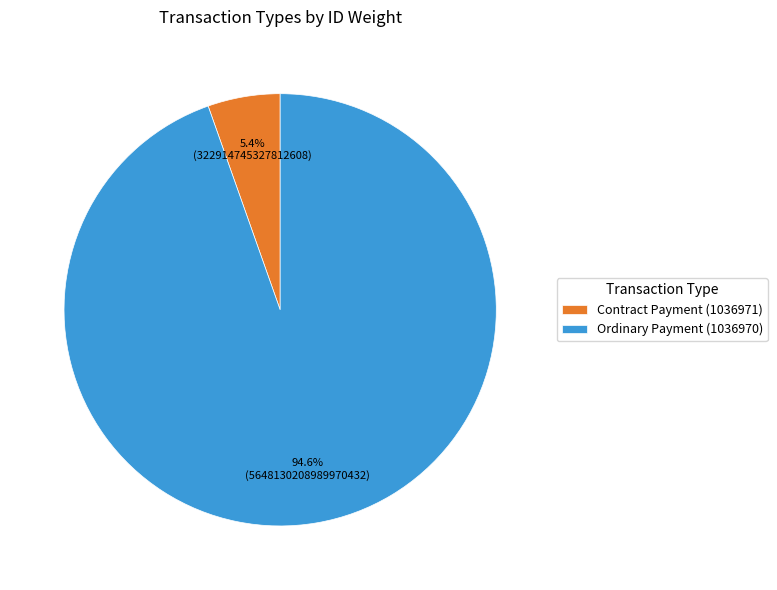

Is it true that Contract Payment (1036971) is 1% of the pie?

False